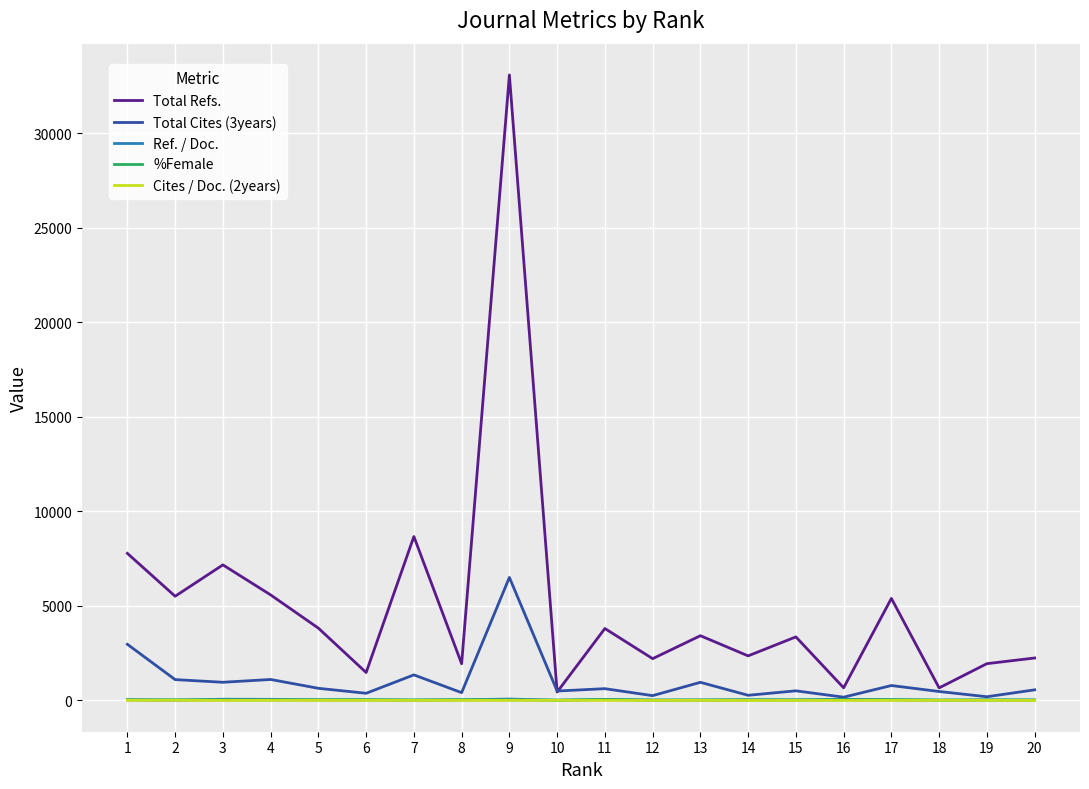

What is the sum of all Total Cites (3years) values?

20758